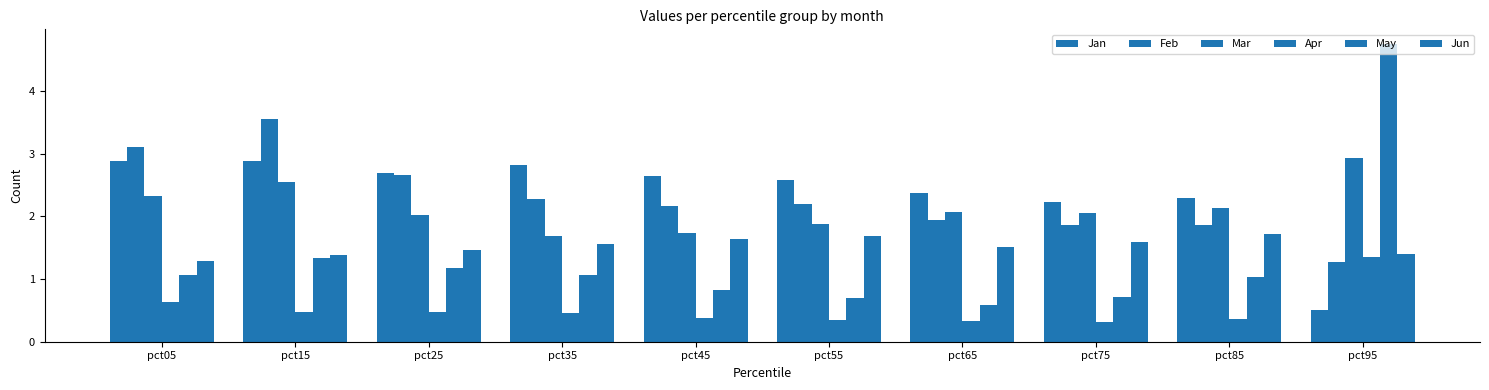

Reading right to left, extract all data points from this chart.

Jan: pct95=0.5	pct85=2.3	pct75=2.2	pct65=2.4	pct55=2.6	pct45=2.6	pct35=2.8	pct25=2.7	pct15=2.9	pct05=2.9
Feb: pct95=1.3	pct85=1.9	pct75=1.9	pct65=1.9	pct55=2.2	pct45=2.2	pct35=2.3	pct25=2.7	pct15=3.6	pct05=3.1
Mar: pct95=2.9	pct85=2.1	pct75=2.1	pct65=2.1	pct55=1.9	pct45=1.7	pct35=1.7	pct25=2.0	pct15=2.5	pct05=2.3
Apr: pct95=1.4	pct85=0.4	pct75=0.3	pct65=0.3	pct55=0.3	pct45=0.4	pct35=0.5	pct25=0.5	pct15=0.5	pct05=0.6
May: pct95=4.8	pct85=1.0	pct75=0.7	pct65=0.6	pct55=0.7	pct45=0.8	pct35=1.1	pct25=1.2	pct15=1.3	pct05=1.1
Jun: pct95=1.4	pct85=1.7	pct75=1.6	pct65=1.5	pct55=1.7	pct45=1.6	pct35=1.6	pct25=1.5	pct15=1.4	pct05=1.3